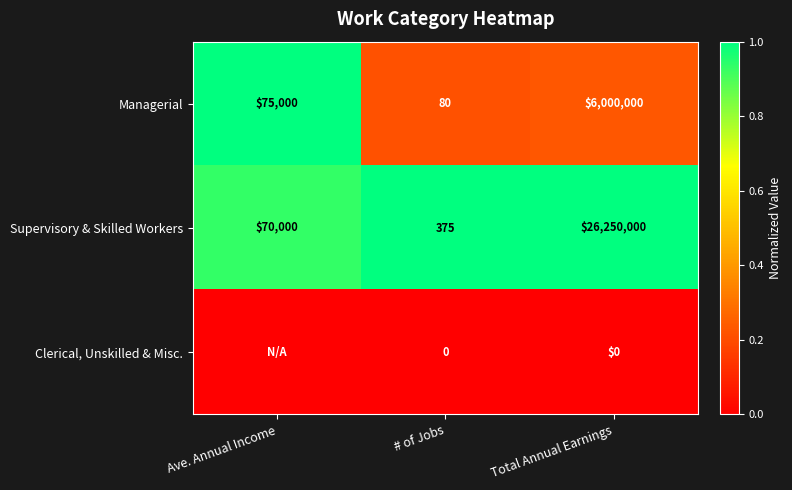

What is the sum of the Supervisory & Skilled Workers values at Total Annual Earnings and # of Jobs?

26250375